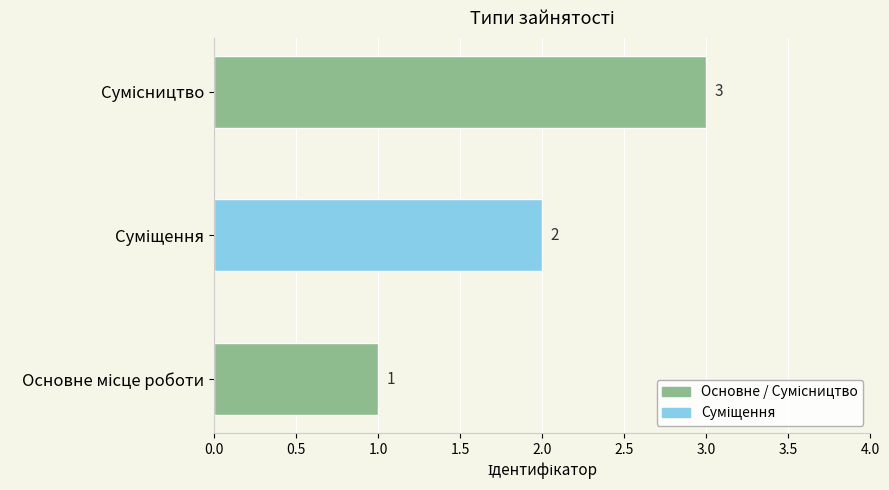

What is the difference between the maximum and minimum values?

2